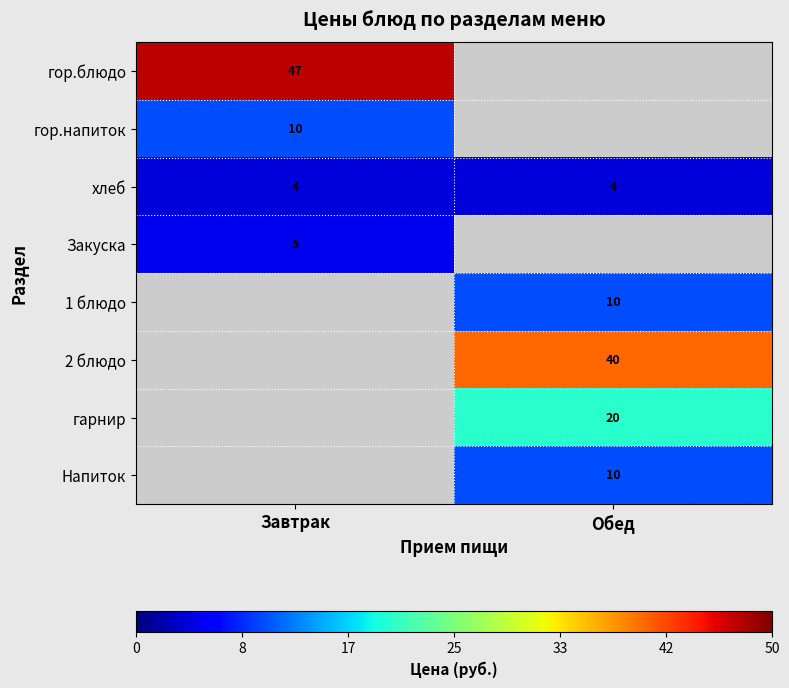

The хлеб series shows 6.8 at Обед. True or false?

False